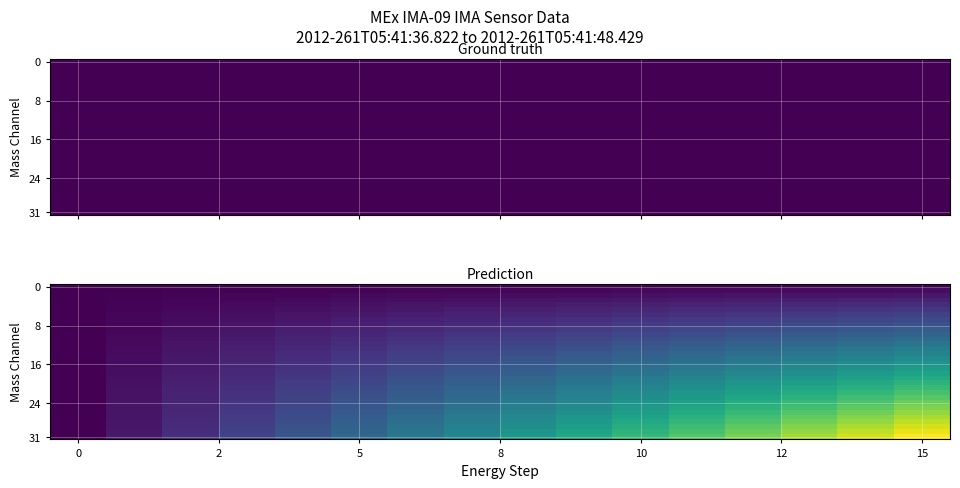

How many data points does each series have?

16